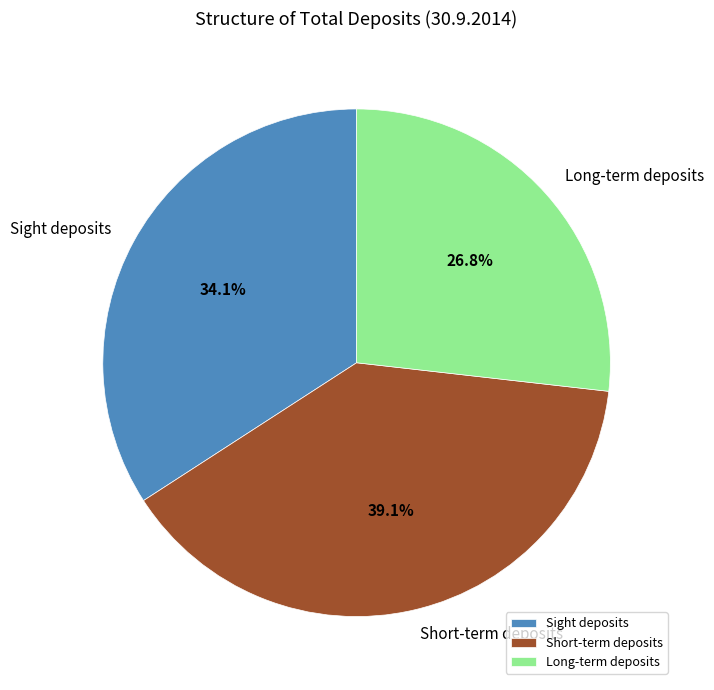

To the nearest percent, what is the difference between the largest and smallest slice percentages?

12%